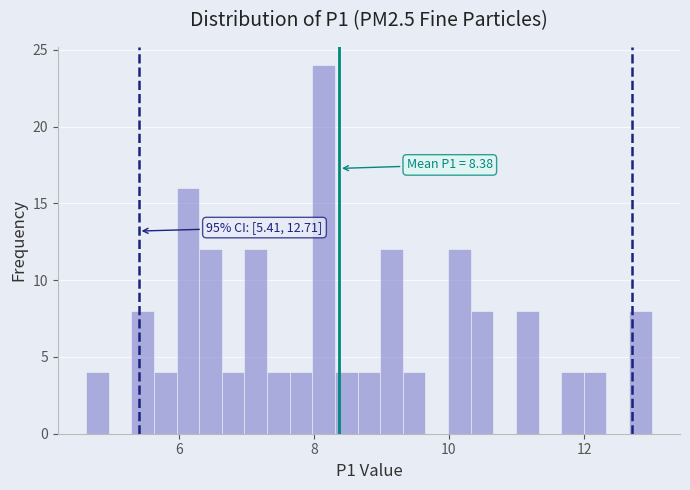

Around what value on the x-axis is the tallest bar? Give the approximate position of its centre, as read against the axis.

8.2